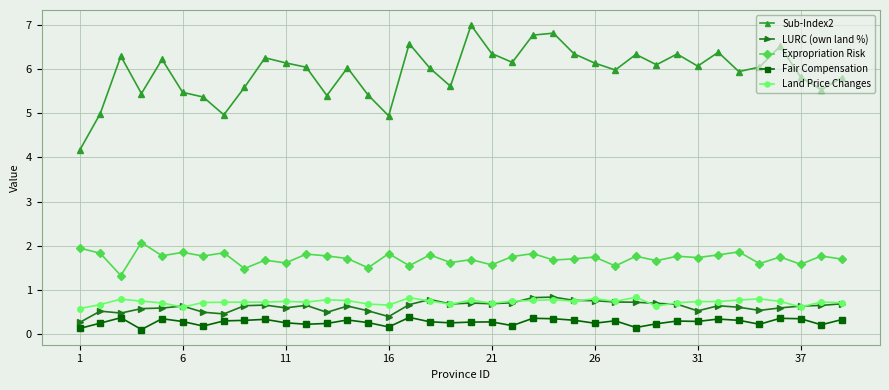

What is the smallest value displayed?

0.1